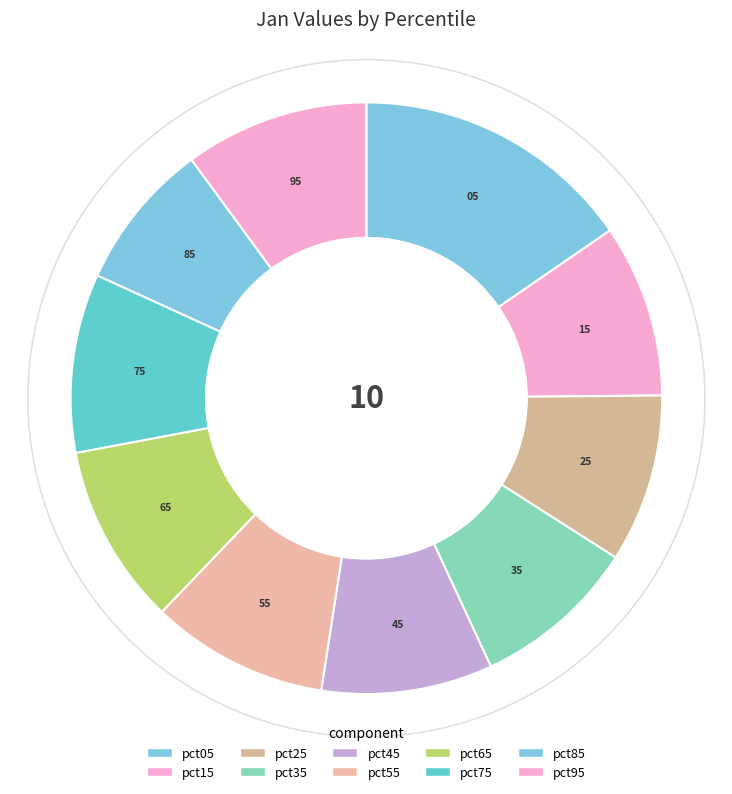

Is pct15 the majority of the pie?

No